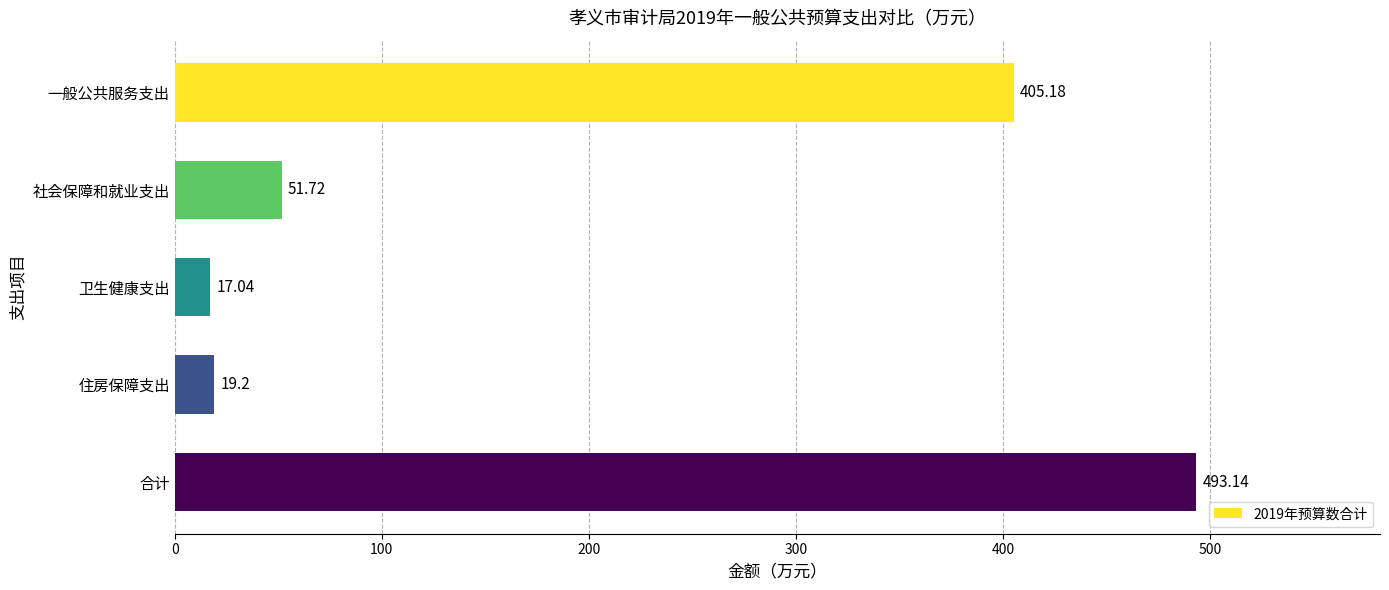

What is the difference between the second highest and second lowest values?

386.0